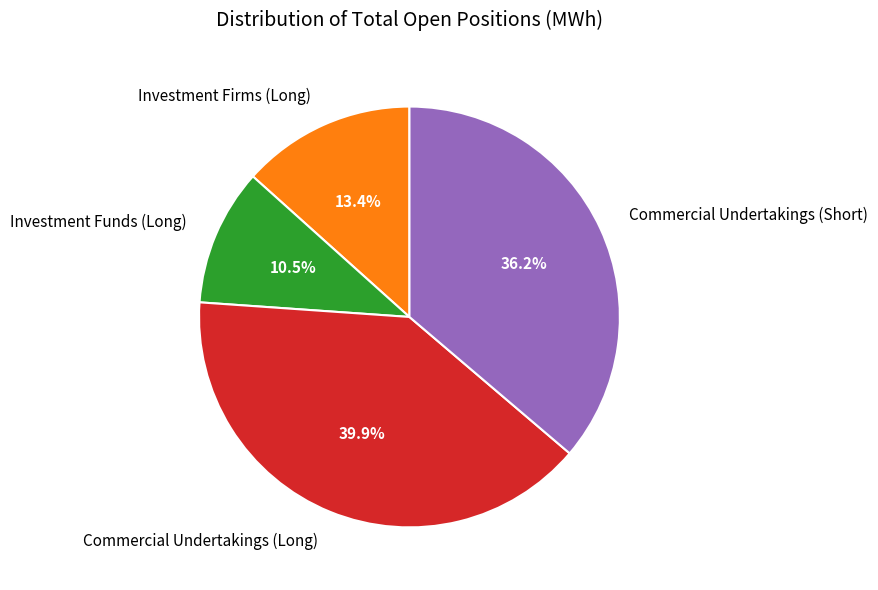

Which category has the smallest portion of the pie?

Investment Funds (Long)